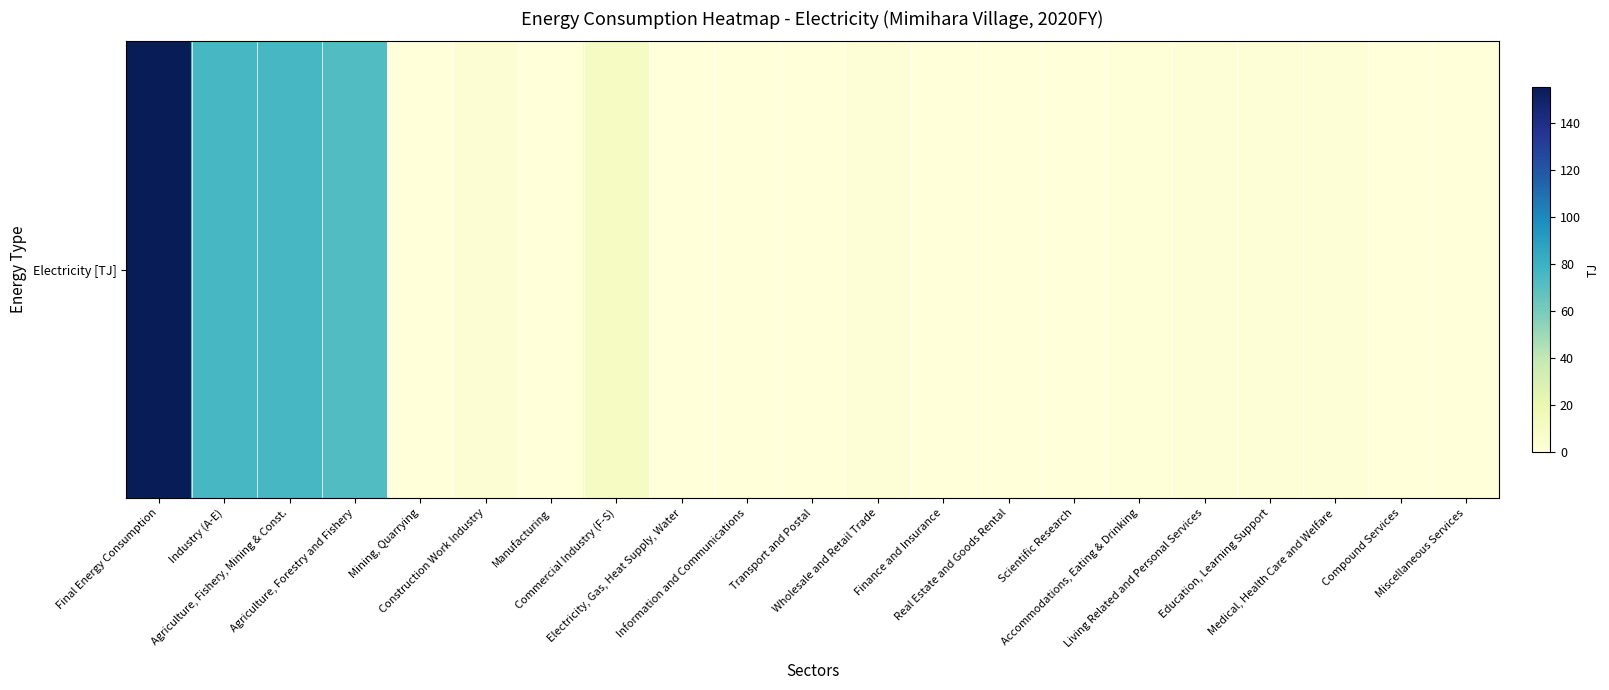

What is the change in value from Mining, Quarrying to Real Estate and Goods Rental?

+0.2